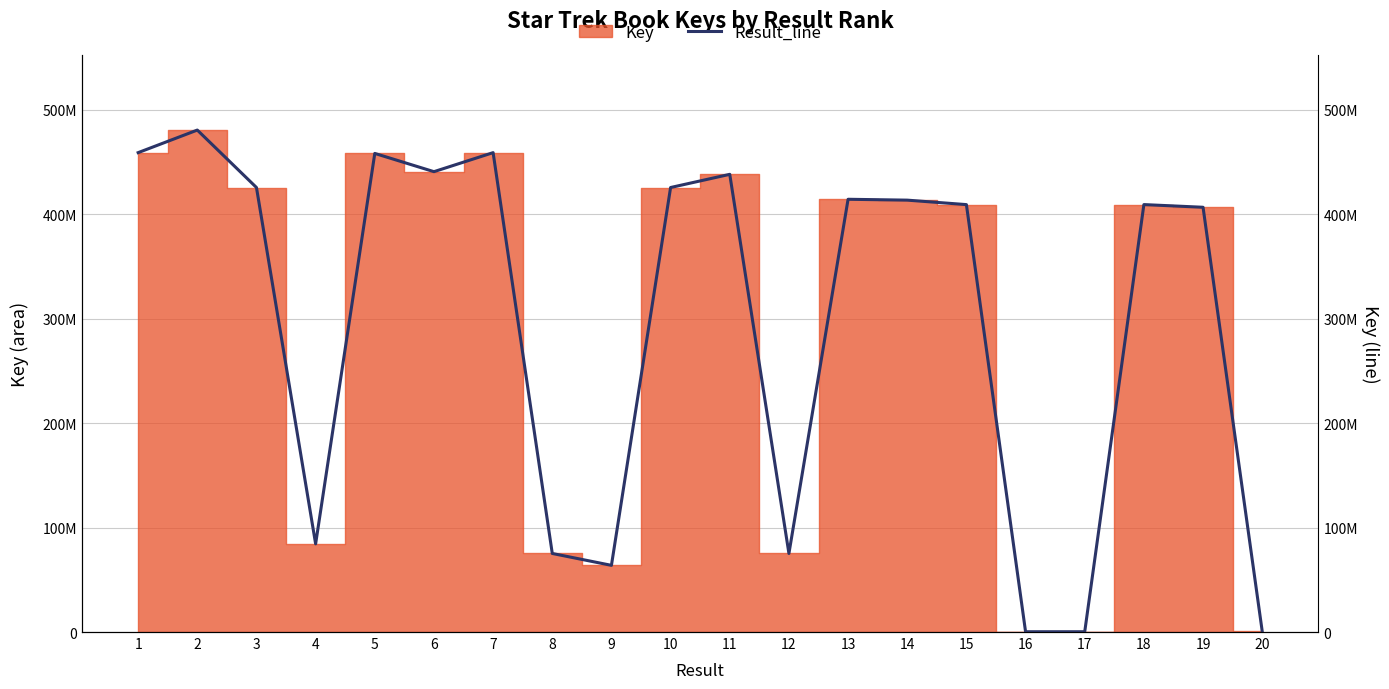

How many values are below 413316599?

10